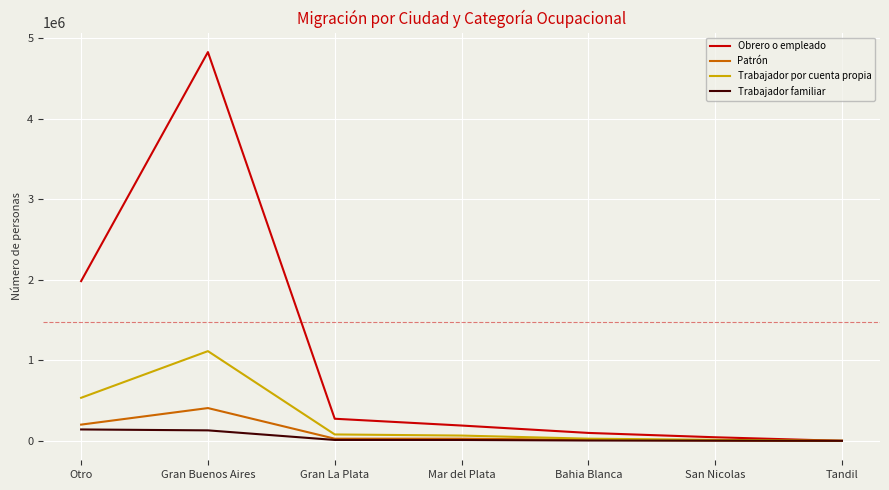

Which series has the widest spread of values?

Obrero o empleado